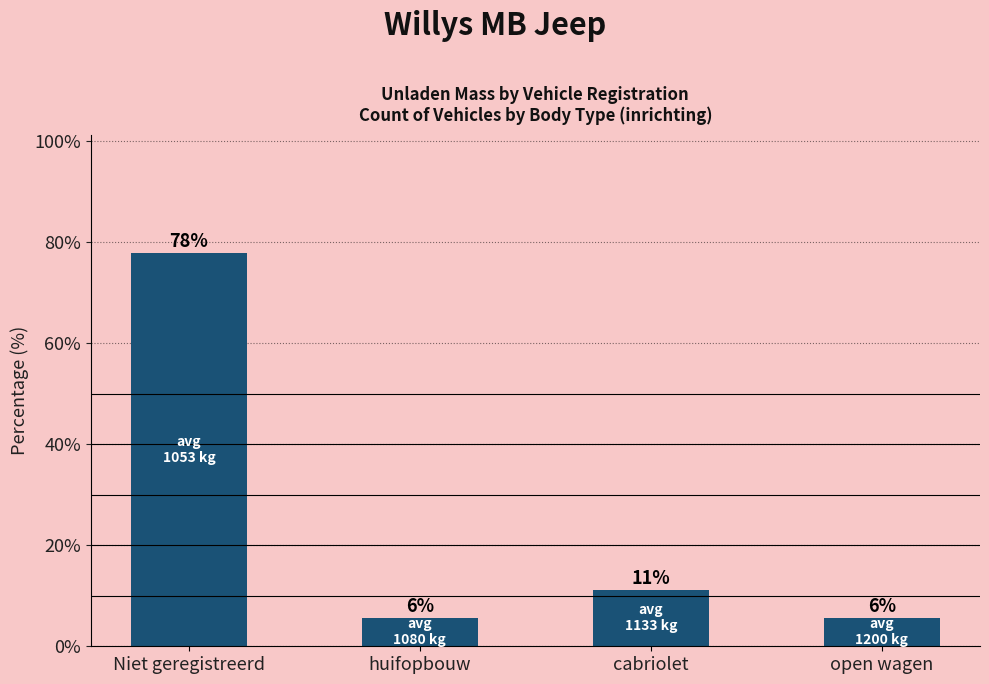

Are the bars horizontal?

No